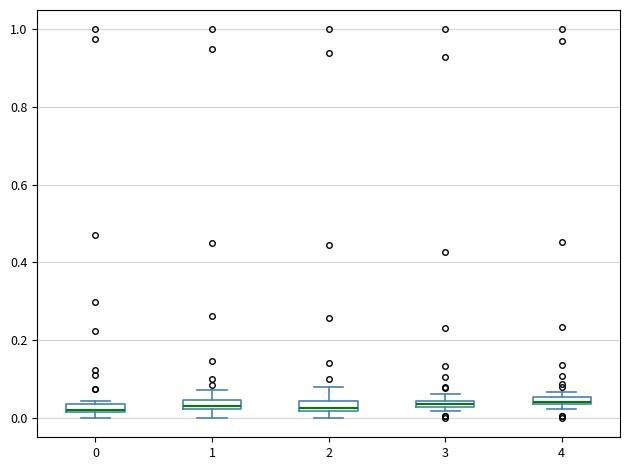

Where is the lower edge of the box at x = 0 on the y-axis? The values are not printed on the chart, so give them approximately, as read against the axis.

0.02